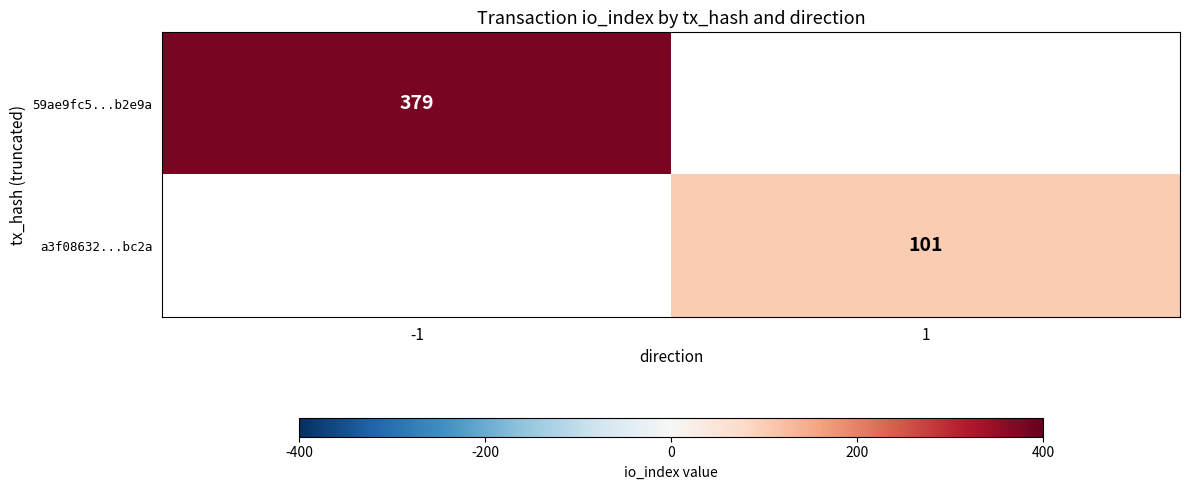

At how many categories does at least one series exceed 275?

1